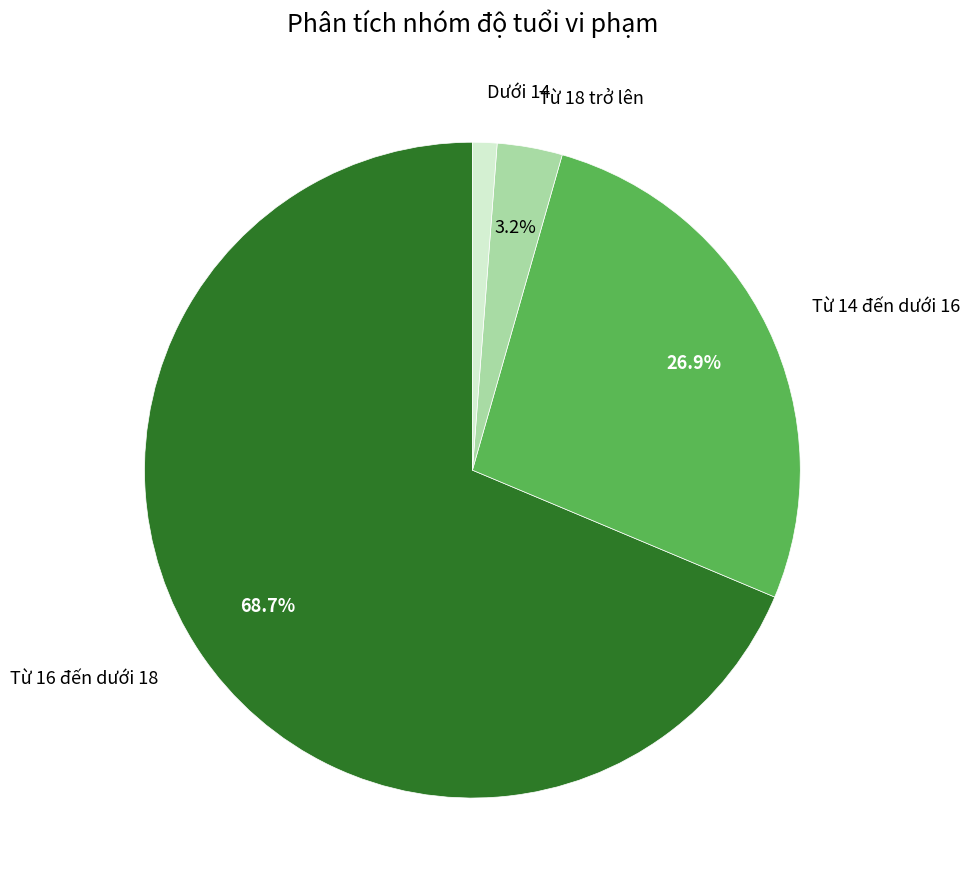

Is there a majority slice in this chart?

Yes